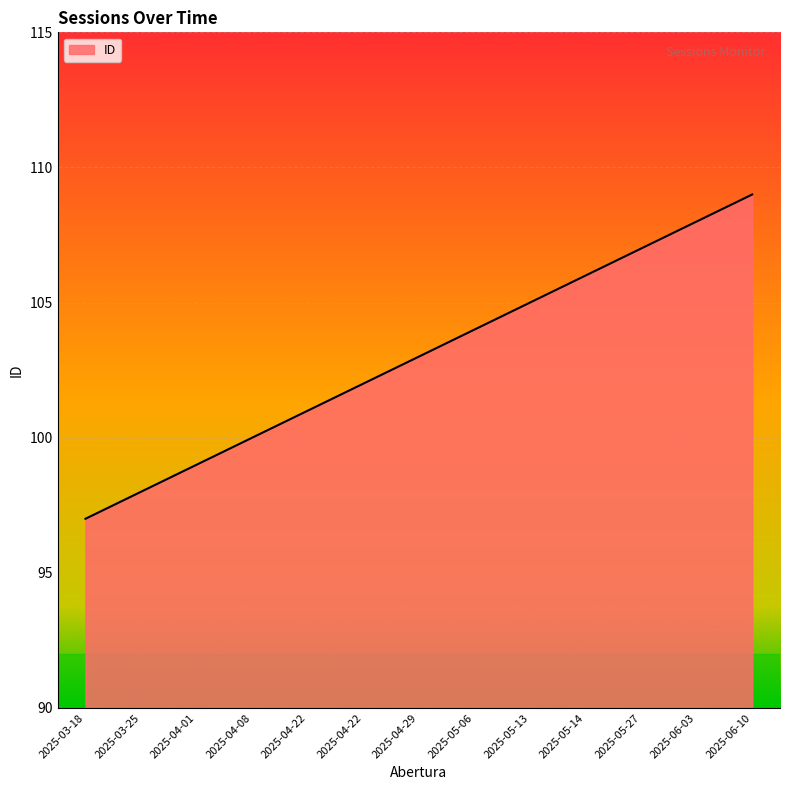

Reading left to right, what are all the values shown in this chart?

2025-03-18=97	2025-03-25=98	2025-04-01=99	2025-04-08=100	2025-04-22=101	2025-04-22=102	2025-04-29=103	2025-05-06=104	2025-05-13=105	2025-05-14=106	2025-05-27=107	2025-06-03=108	2025-06-10=109